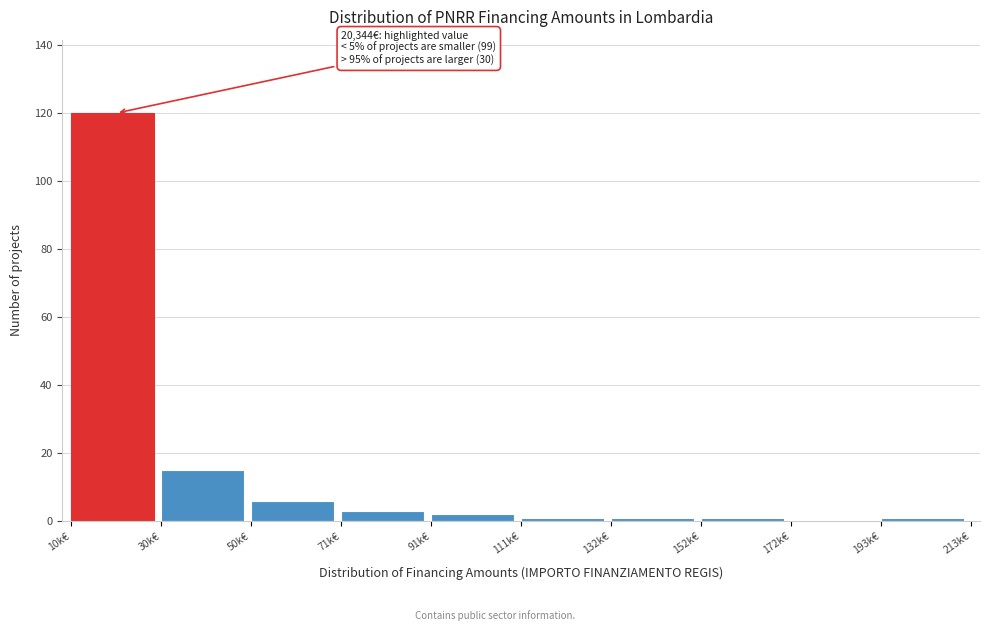

Reading left to right, what are all the values shown in this chart?

10k€=120	30k€=15	50k€=6	71k€=3	91k€=2	111k€=1	132k€=1	152k€=1	172k€=0	193k€=1